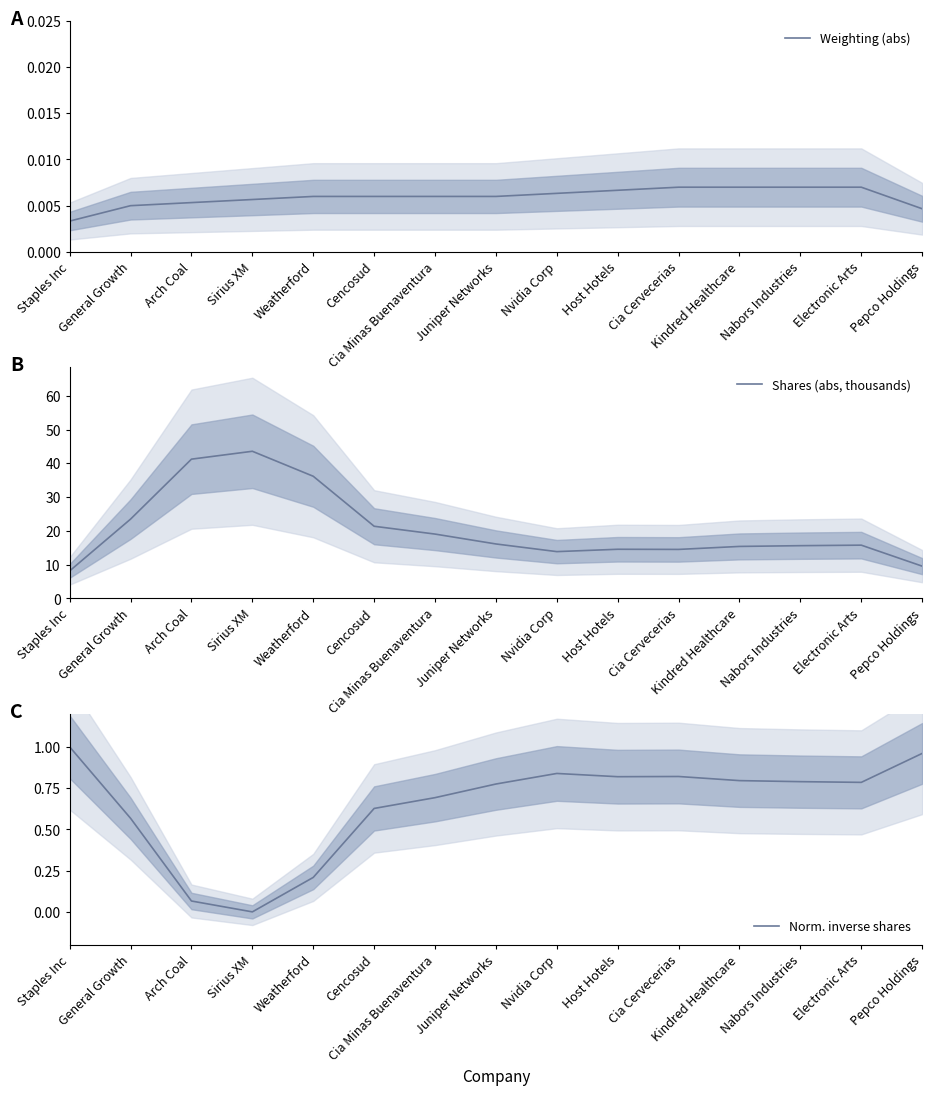

Where does the Shares (abs, thousands) series first go above 15?

General Growth